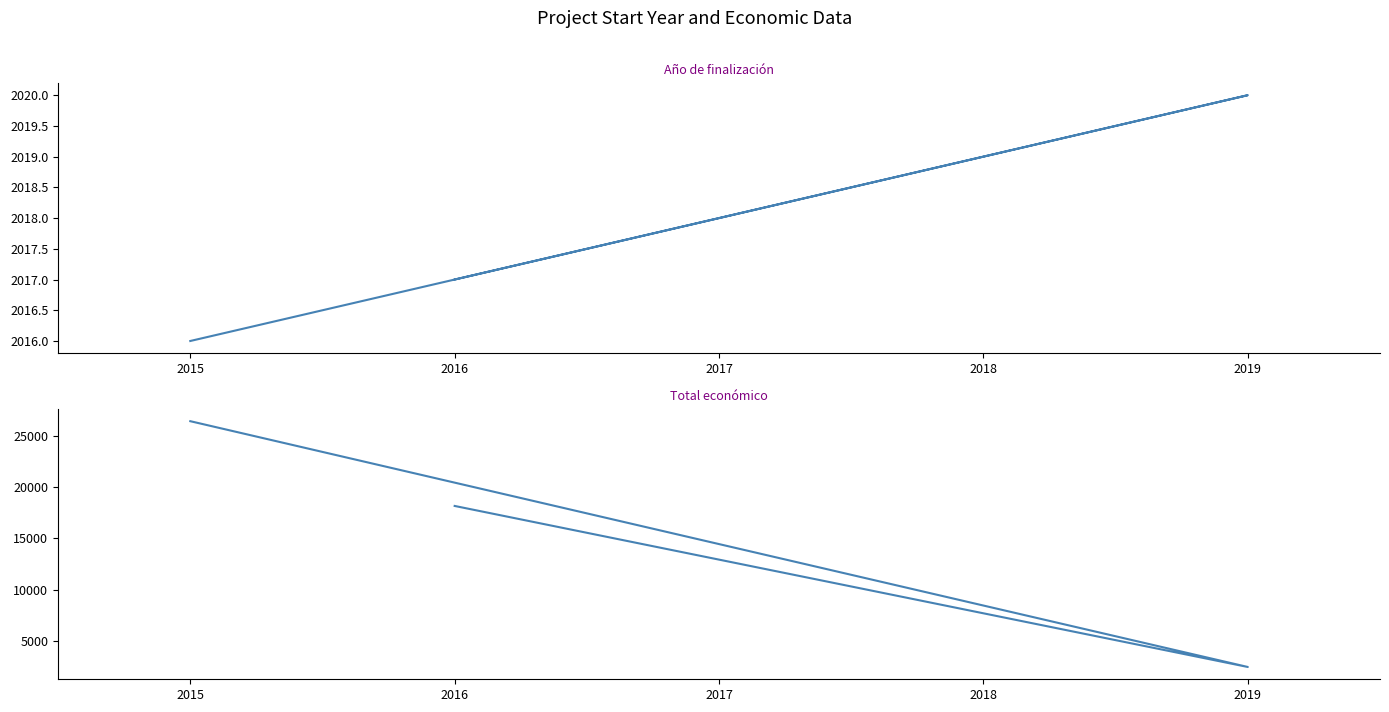

What are all the series names shown in the legend?

Año de finalización, Total económico